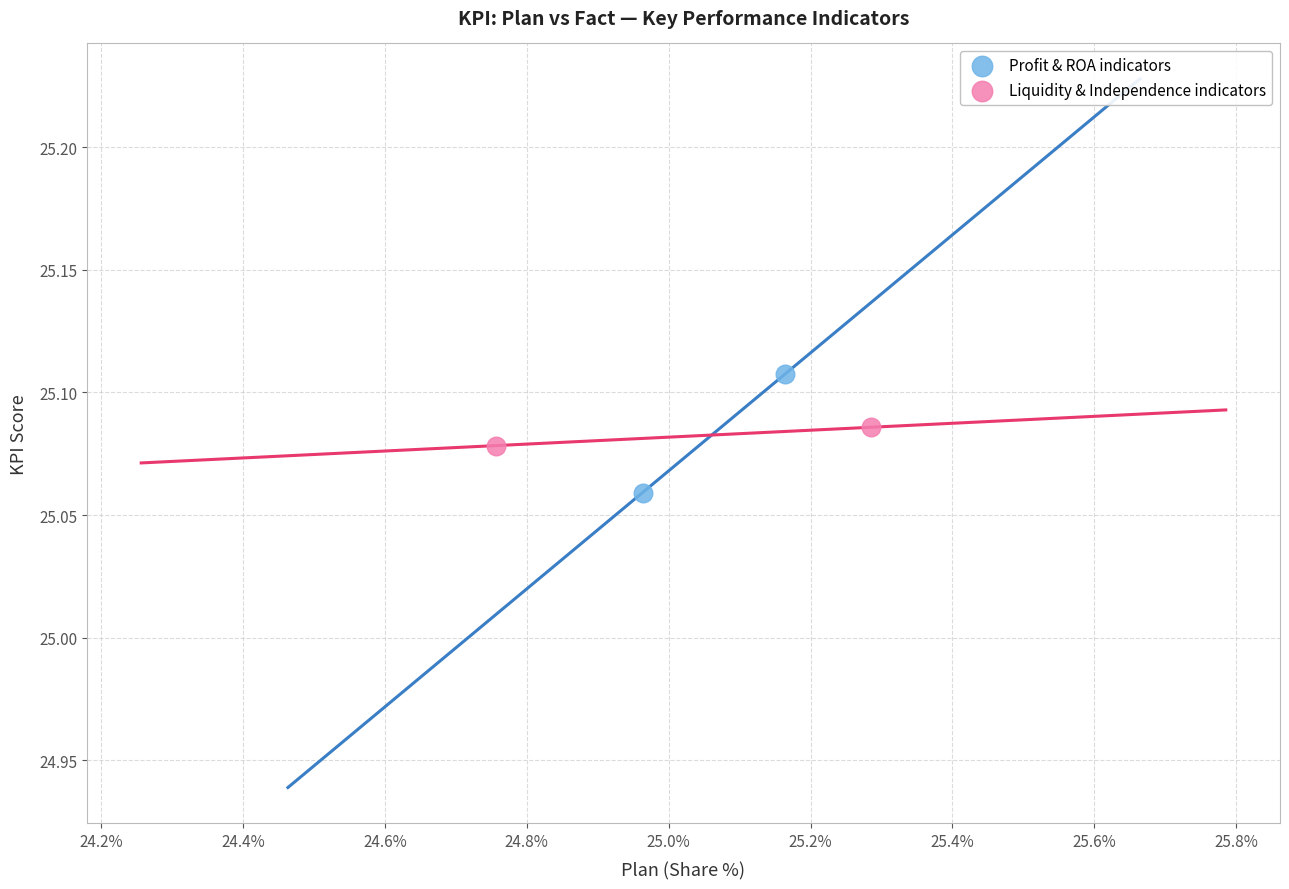

Which series contains the highest Y value?

Profit & ROA indicators